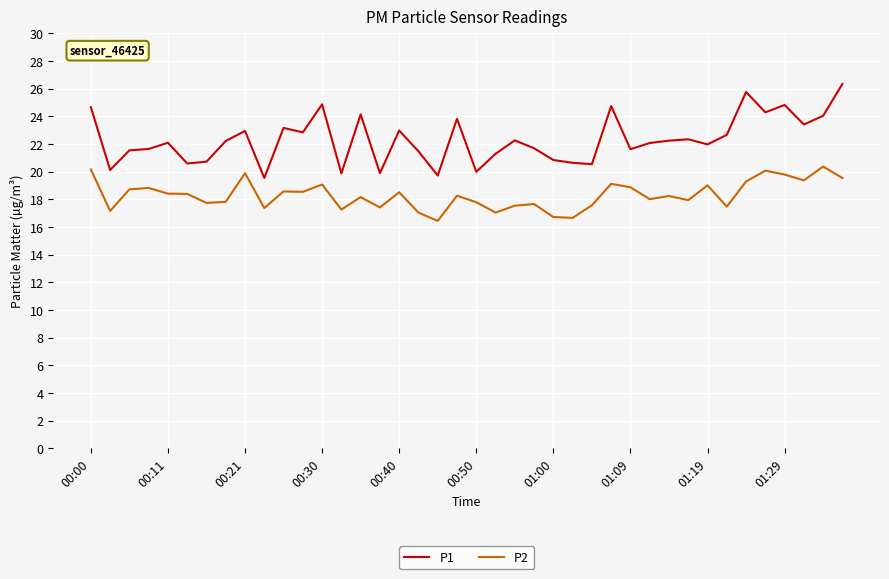

How many lines are shown in the chart?

2